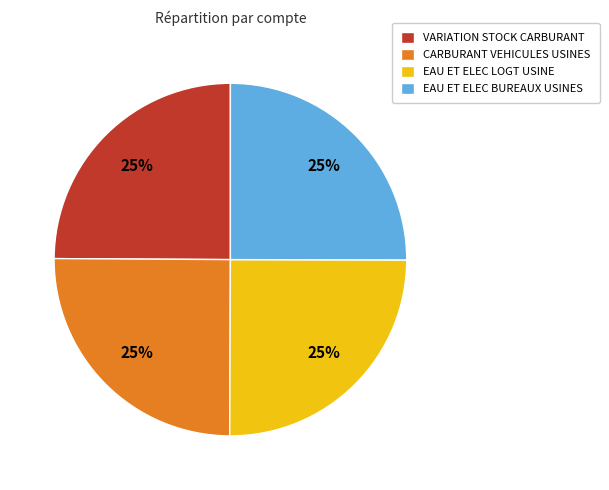

Does VARIATION STOCK CARBURANT account for over 50% of the chart?

No